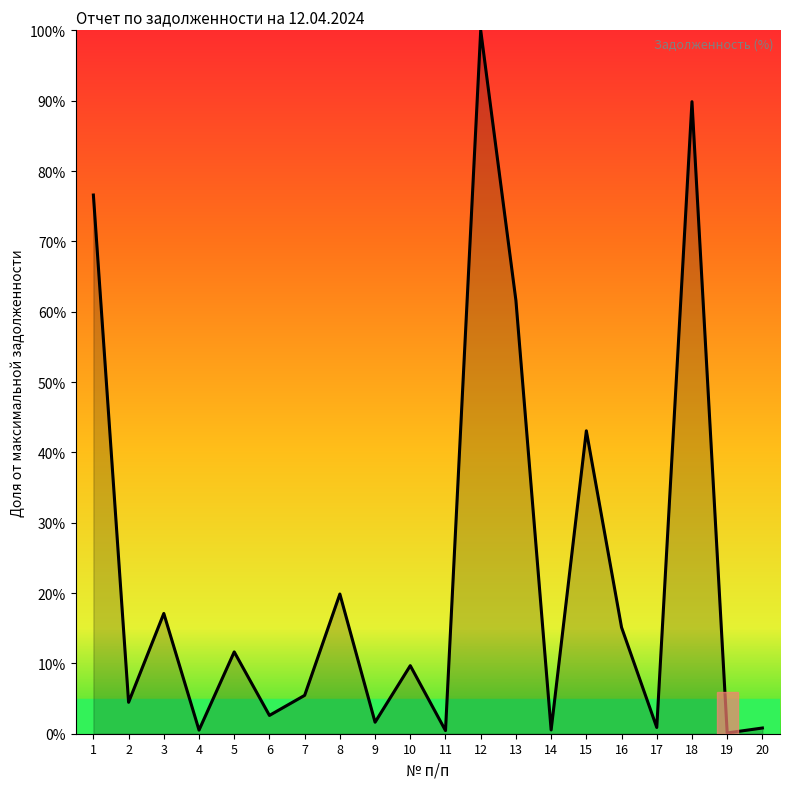

Which category has the highest value across all series?

12